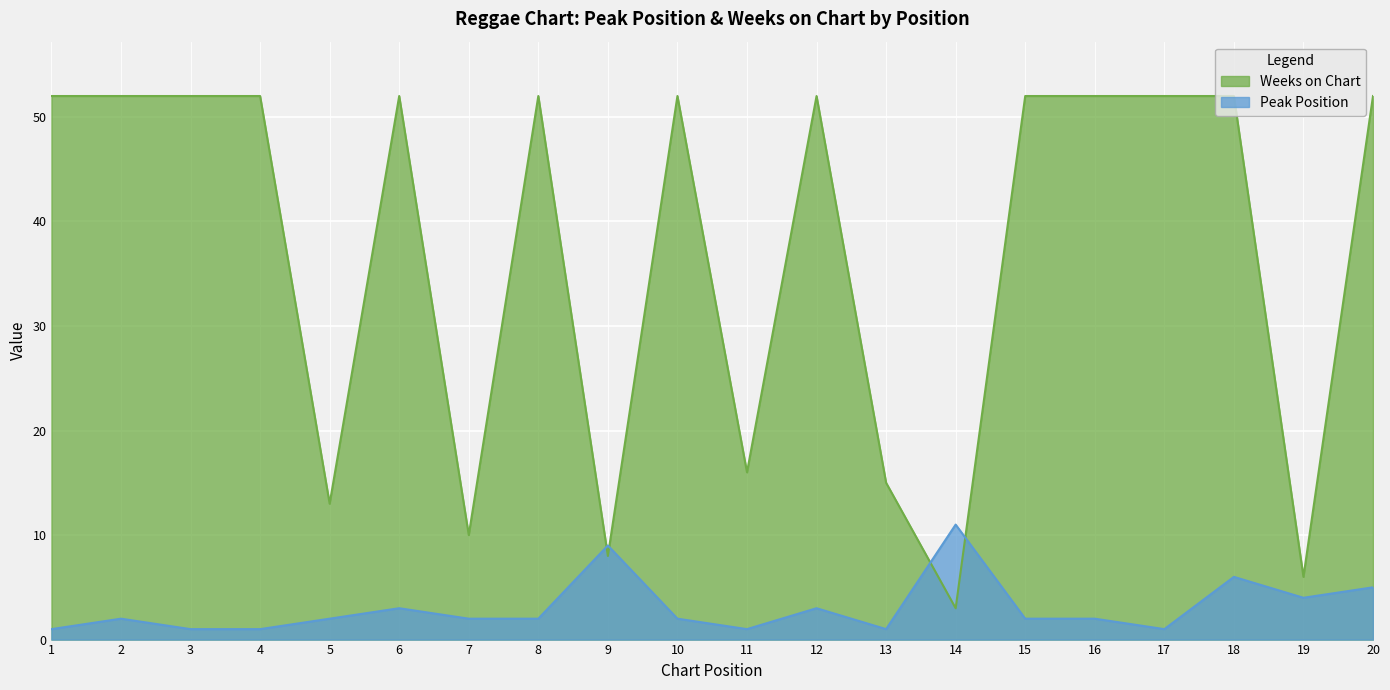

Reading left to right, extract all data points from this chart.

Peak Position: 1	2	1	1	2	3	2	2	9	2	1	3	1	11	2	2	1	6	4	5
Weeks on Chart: 52	52	52	52	13	52	10	52	8	52	16	52	15	3	52	52	52	52	6	52